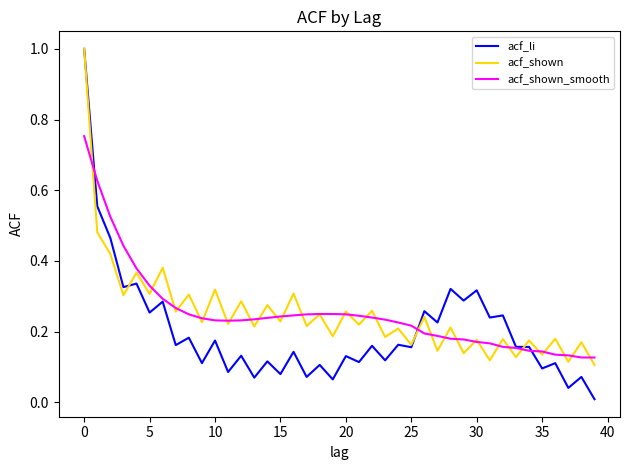

True or false: acf_shown_smooth and acf_shown intersect in this chart.

True